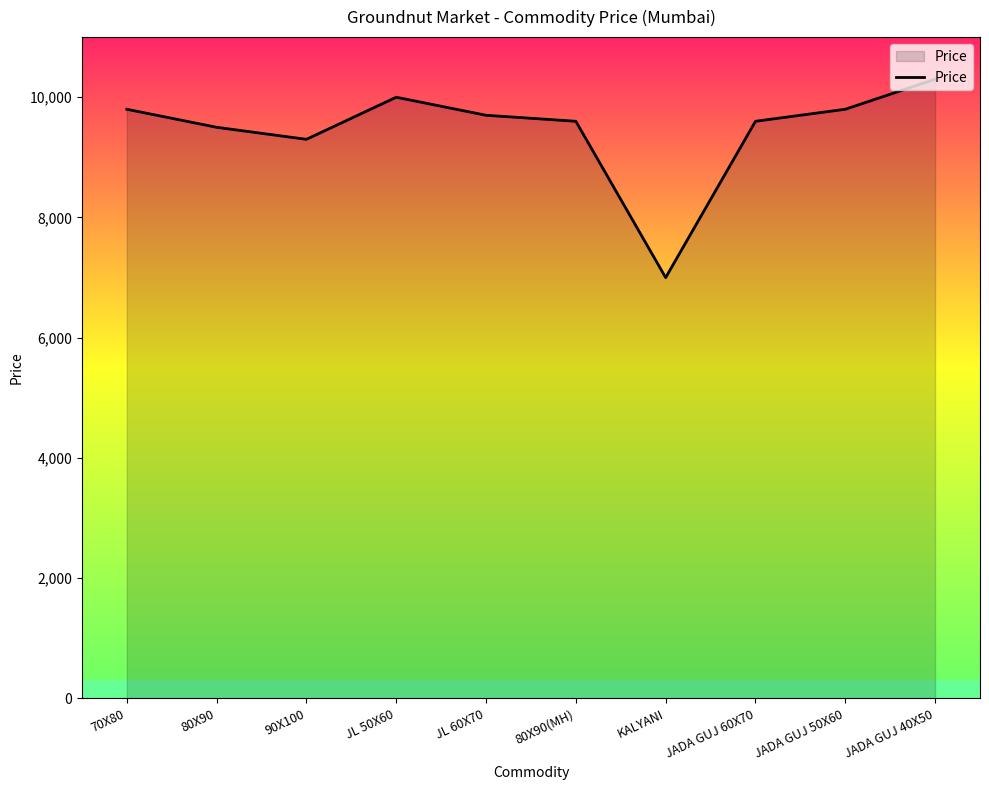

At which label does the data first exceed 9700?

70X80